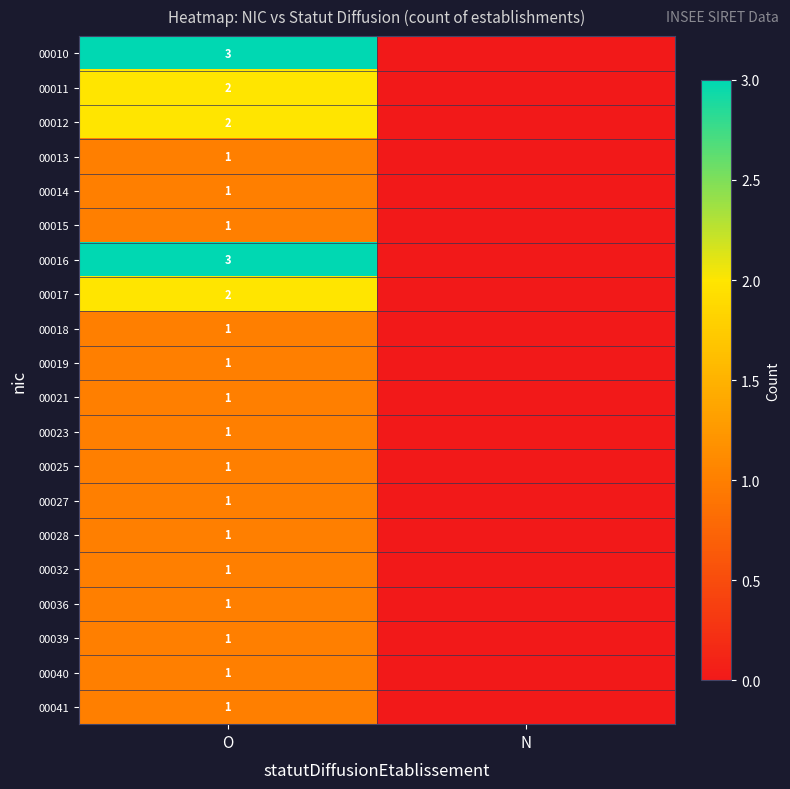

The value of 00012 at O is 1. True or false?

False